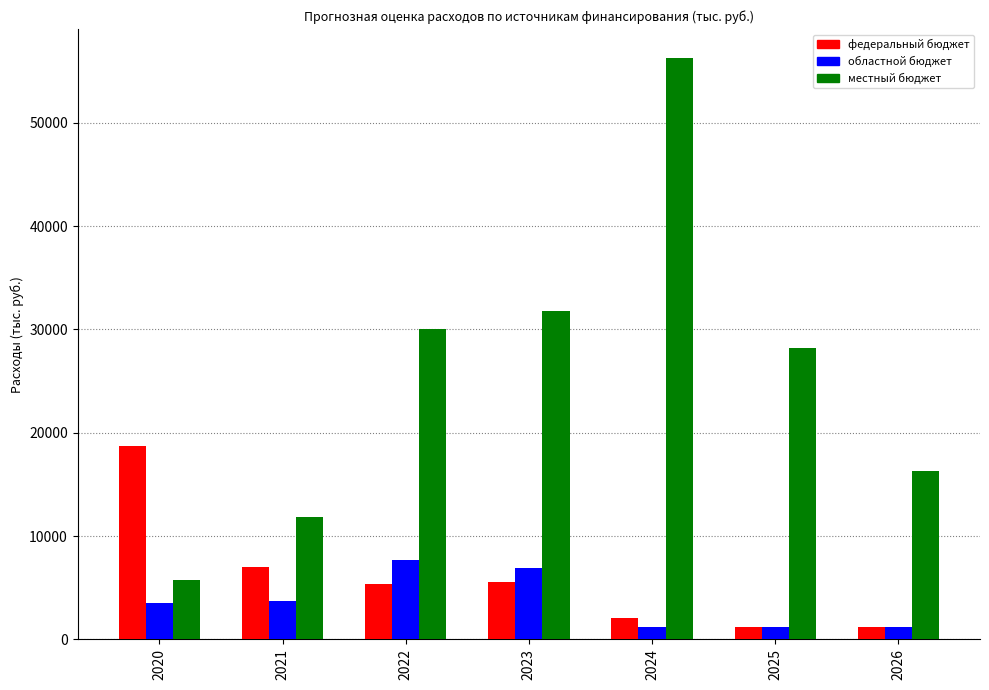

At how many categories does at least one series exceed 3122?

7